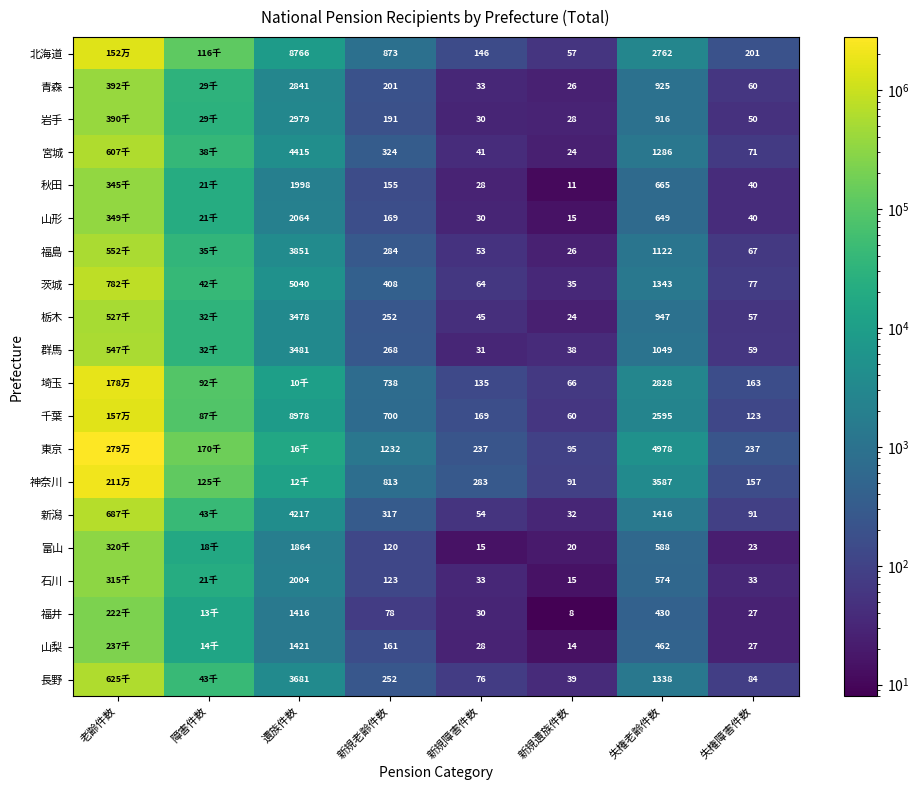

At how many categories does at least one series exceed 543895?

1